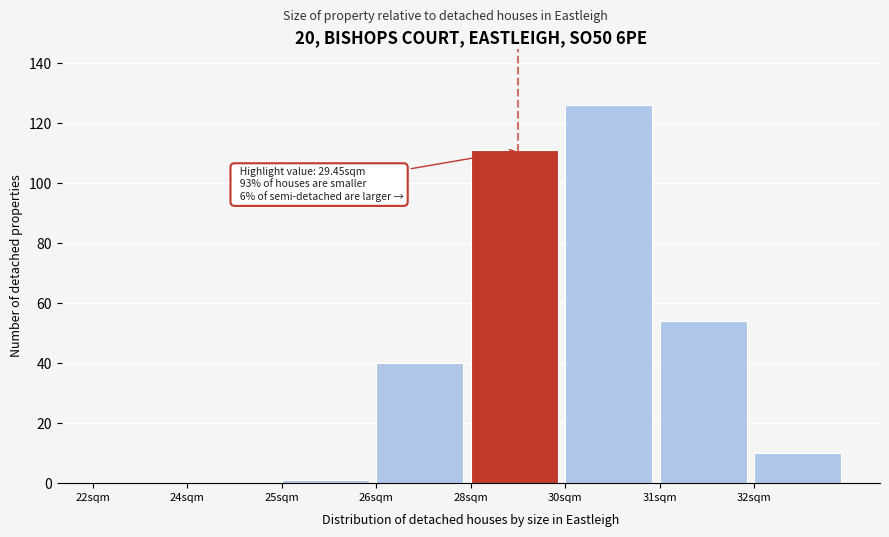

Reading right to left, what are all the values shown in this chart?

32sqm=10	31sqm=54	30sqm=126	28sqm=111	26sqm=40	25sqm=1	24sqm=0	22sqm=0